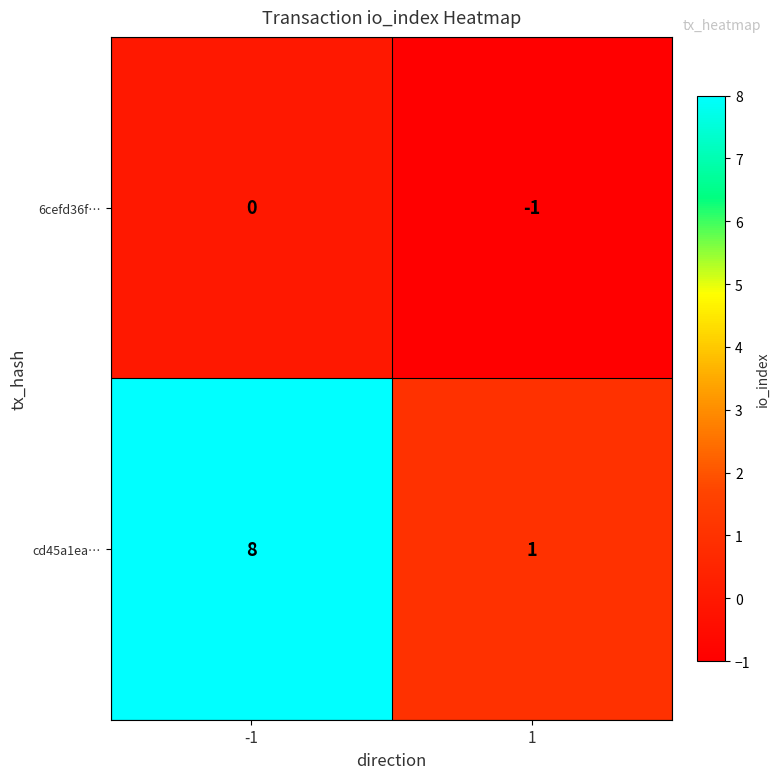

How many data points does each series have?

2